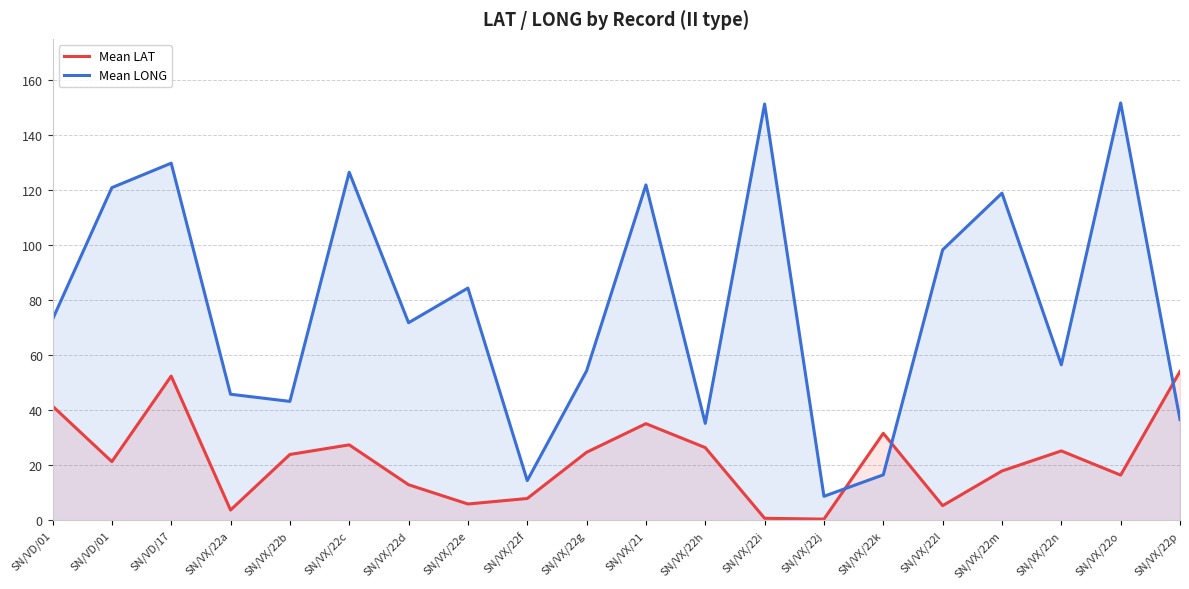

At which category does the chart reach its peak across all series?

SN/VX/22o